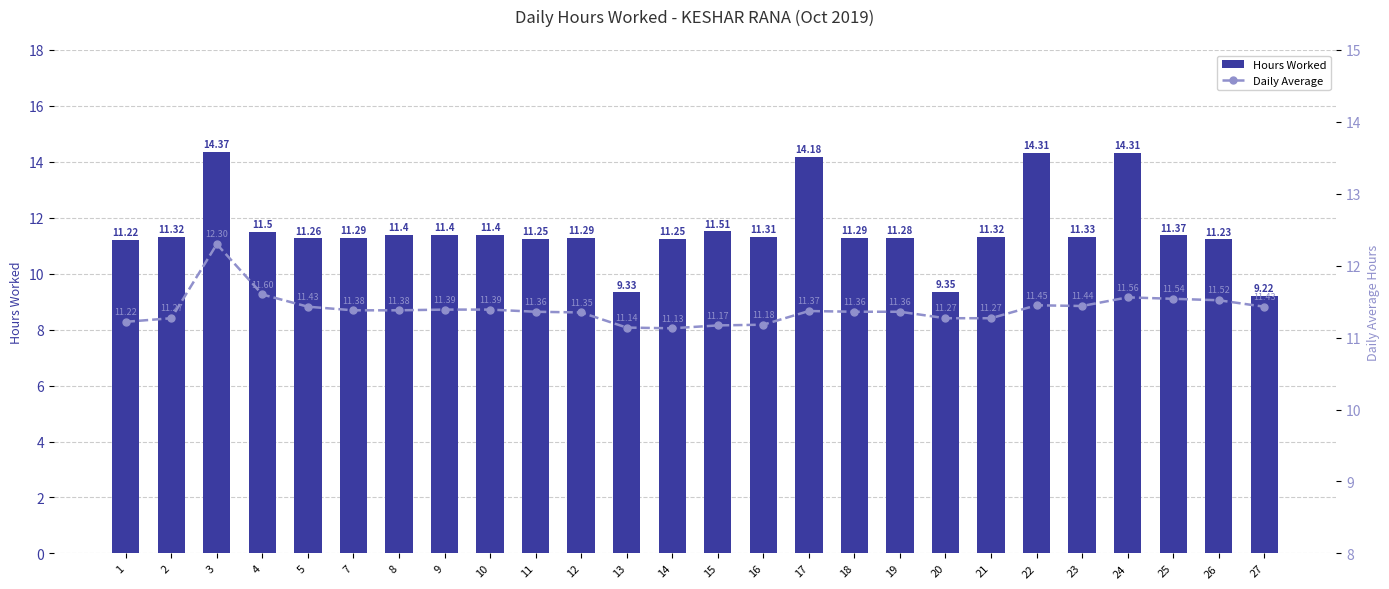

How many Daily Average values are between 11 and 12?

25